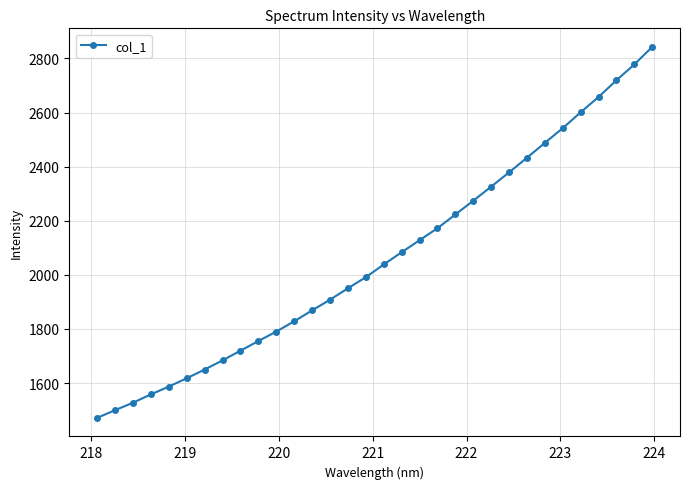

What is the sum of all values?

66091.7